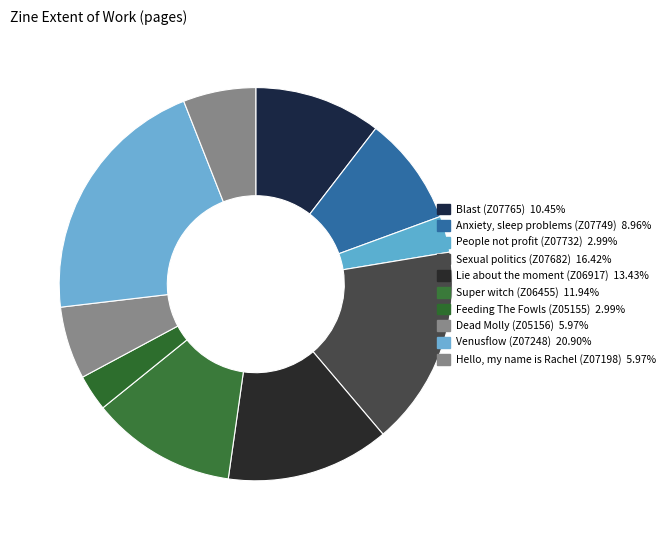

To the nearest percent, what is the difference between the largest and smallest slice percentages?

18%